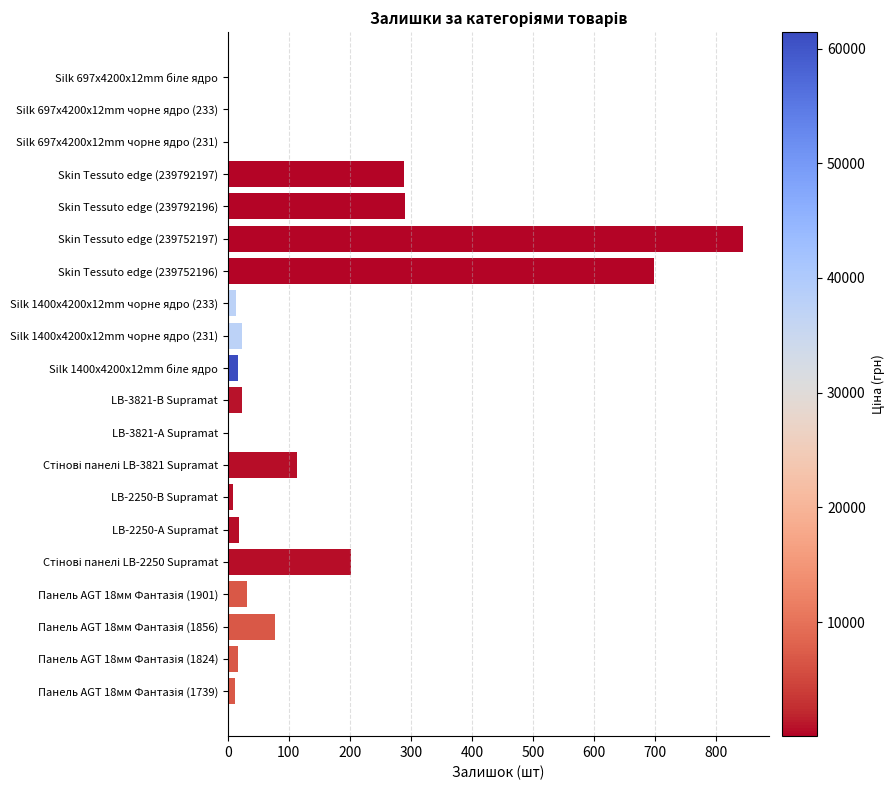

True or false: the data shows 24 at LB-3821-В Supramat.

True